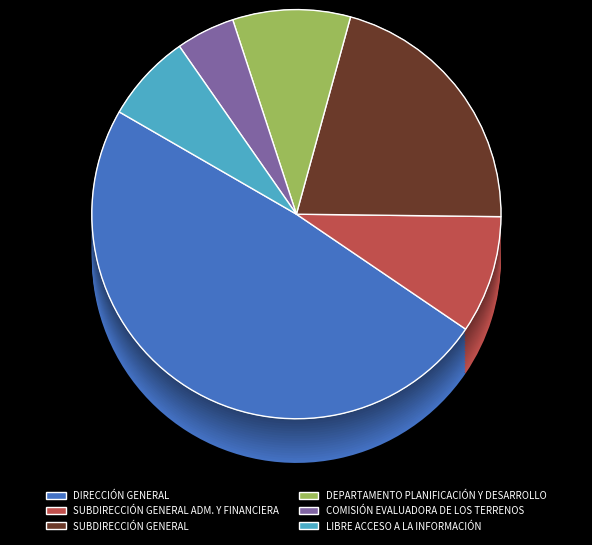

To the nearest percent, what percentage of the pie is DIRECCIÓN GENERAL?

49%